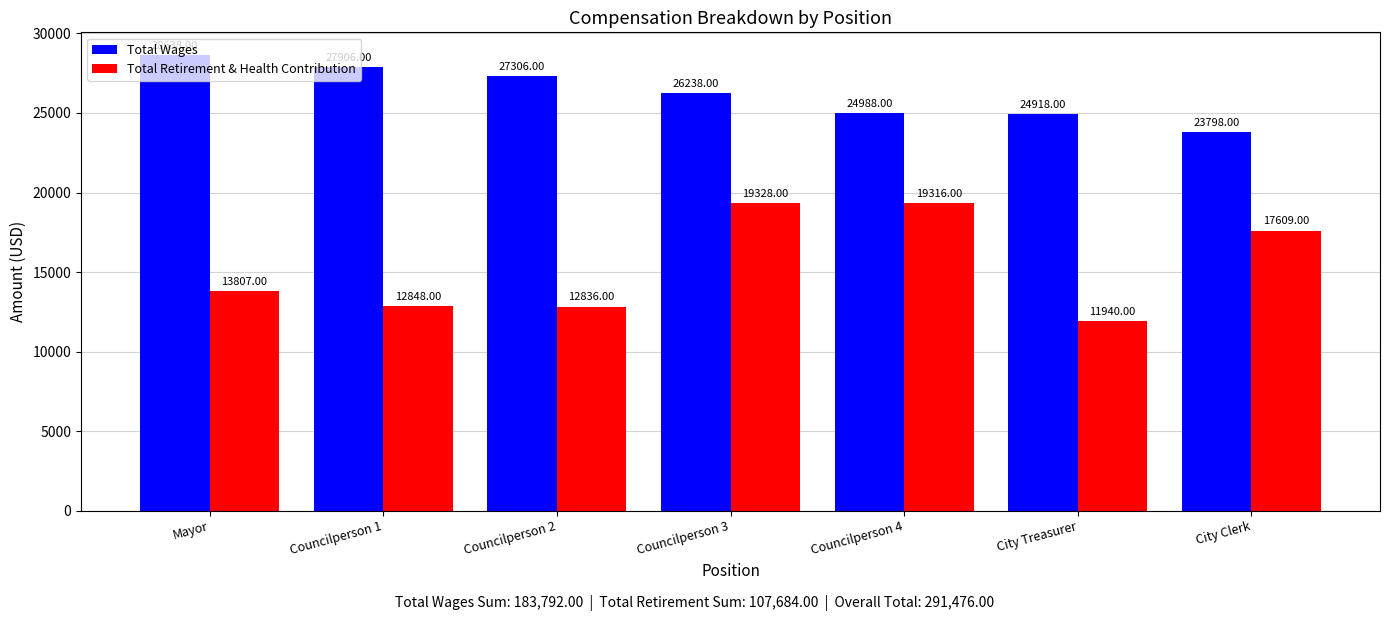

What is the average value of the Total Retirement & Health Contribution series?

15383